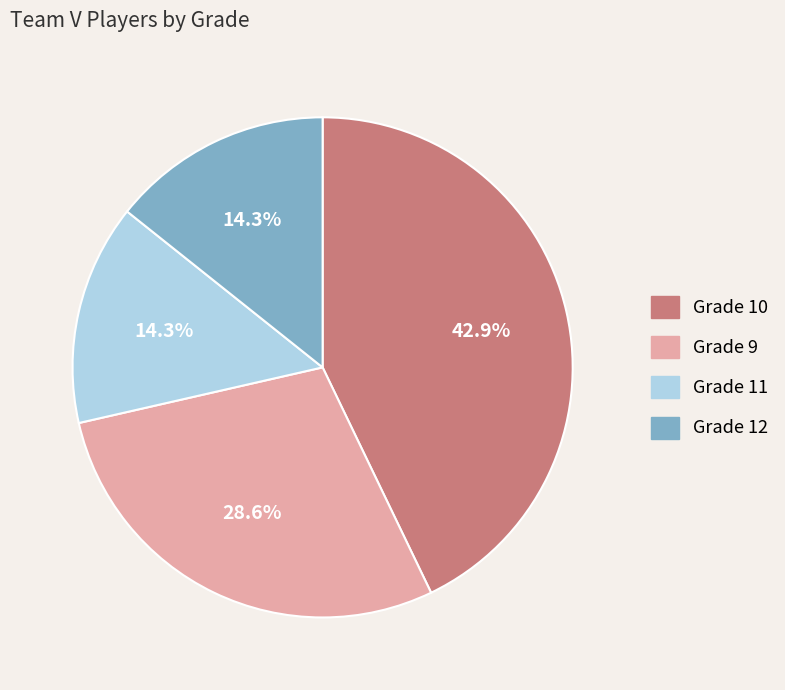

To the nearest percent, what is the difference between the largest and smallest slice percentages?

29%